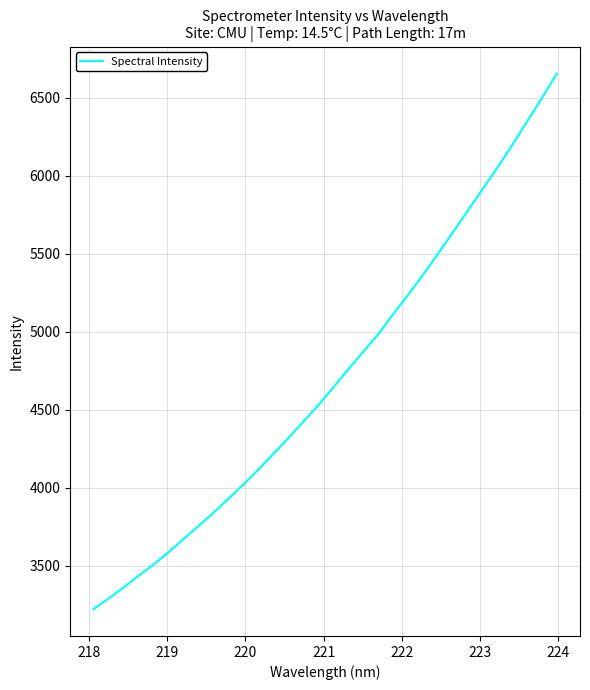

What is the greatest value displayed?

6656.9